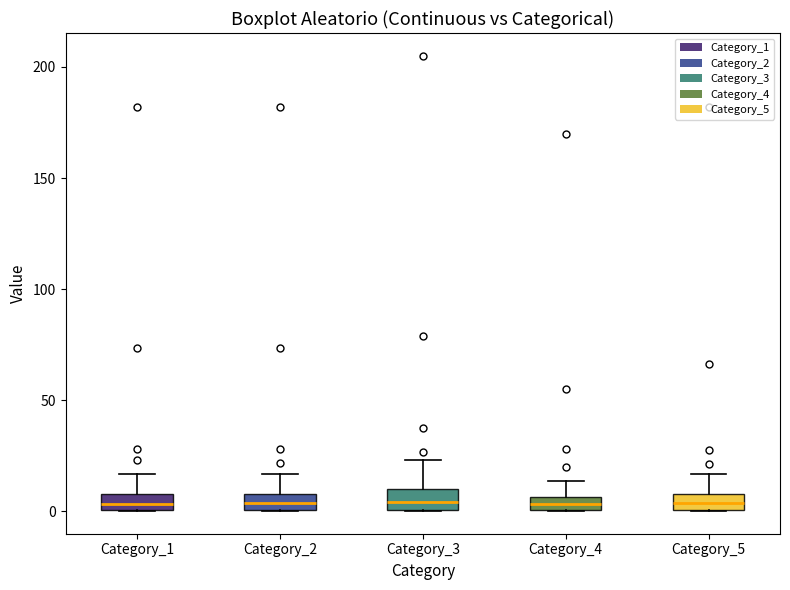

Where does the upper whisker of the box for Category_3 end on the y-axis? The values are not printed on the chart, so give them approximately, as read against the axis.

25